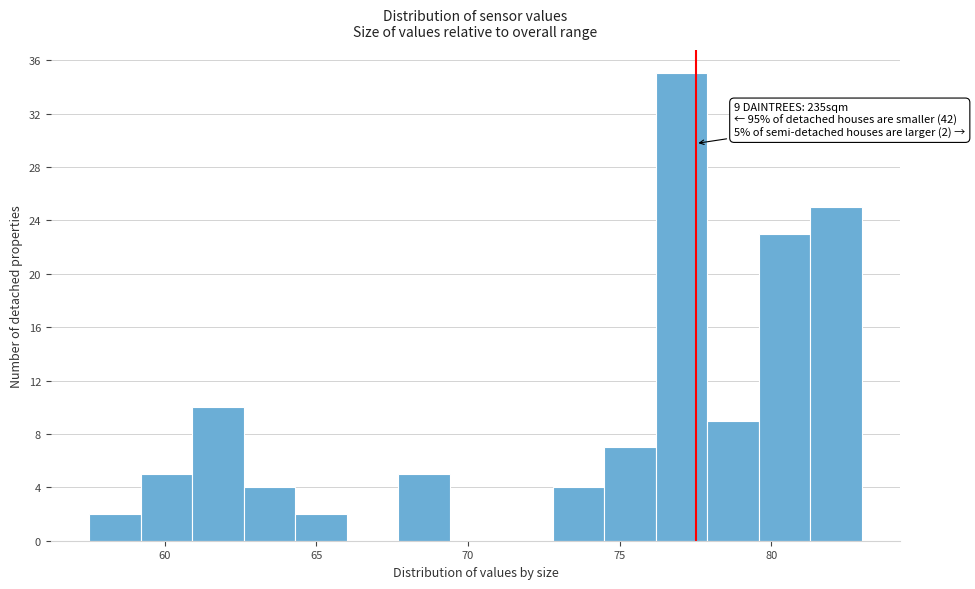

Read against the x-axis, roughly where is the centre of the tallest bar?

77.0